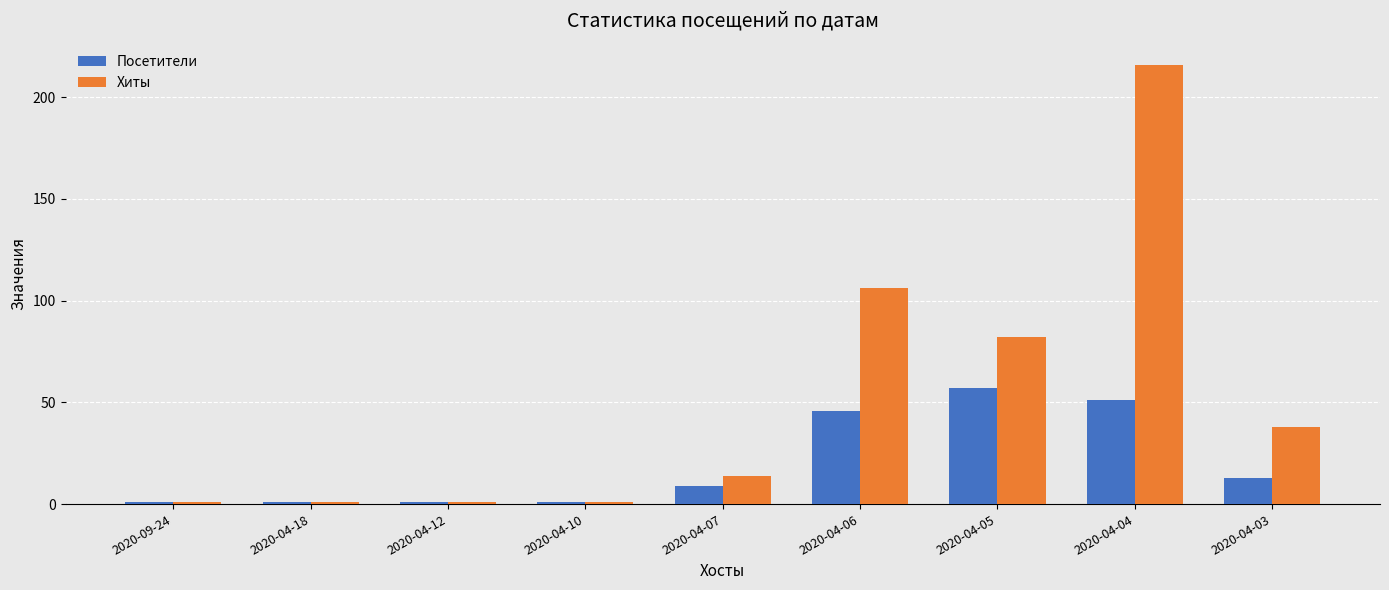

How many data points does each series have?

9